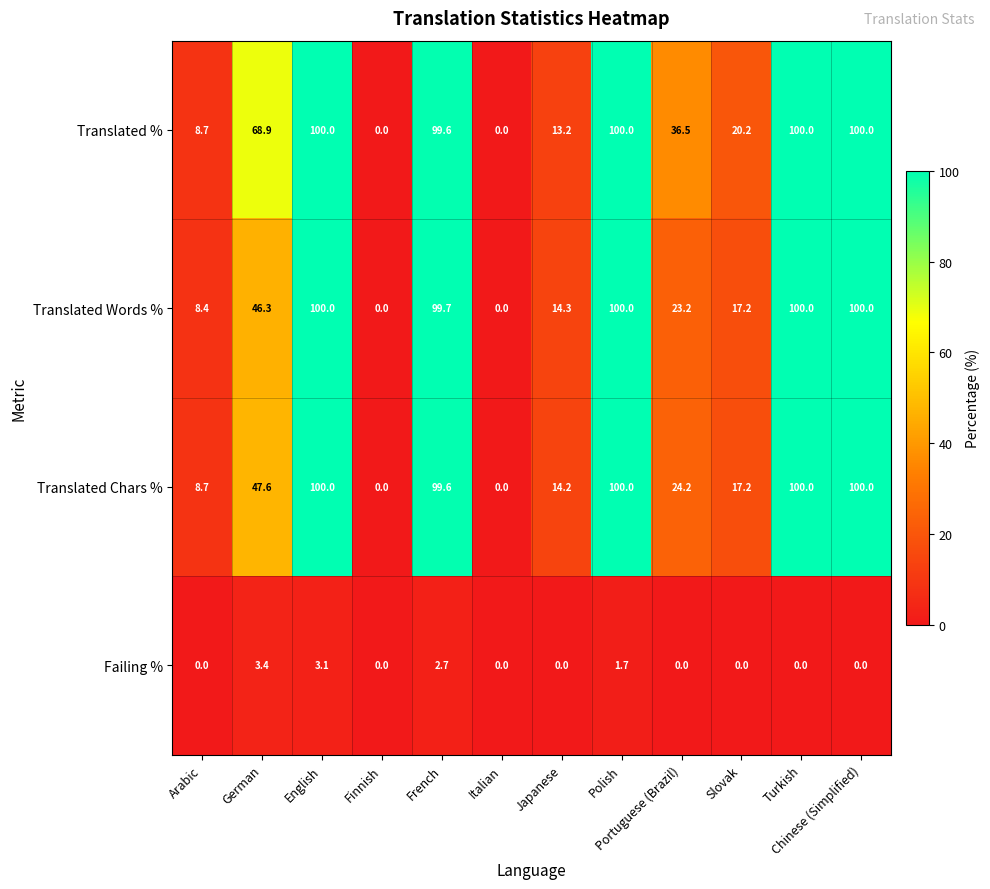

What value does the Translated Chars % series have at Portuguese (Brazil)?

24.2